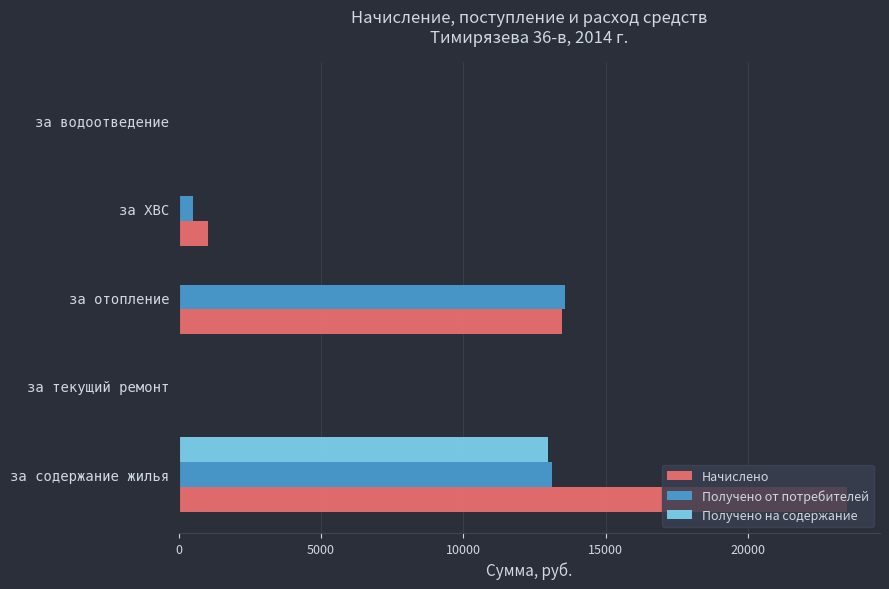

How many series are shown in this chart?

3